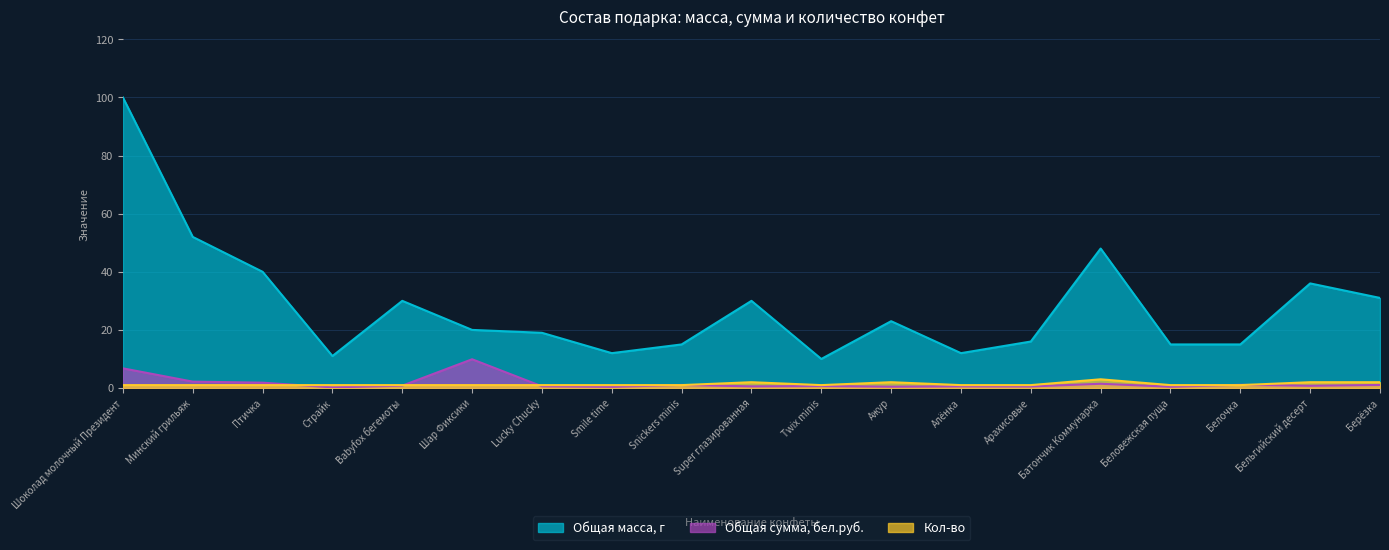

True or false: Общая сумма, бел.руб. has a value of 2.0 at Батончик Коммунарка.

False